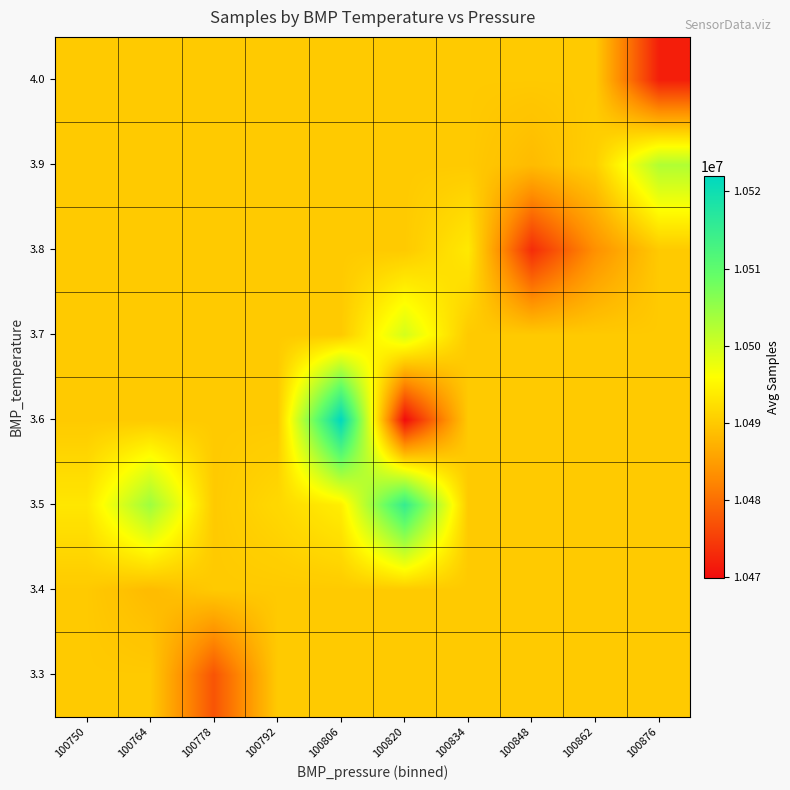

At 100806, list the series in order from smallest to largest.

3.3, 3.4, 3.7, 3.8, 3.9, 4.0, 3.5, 3.6